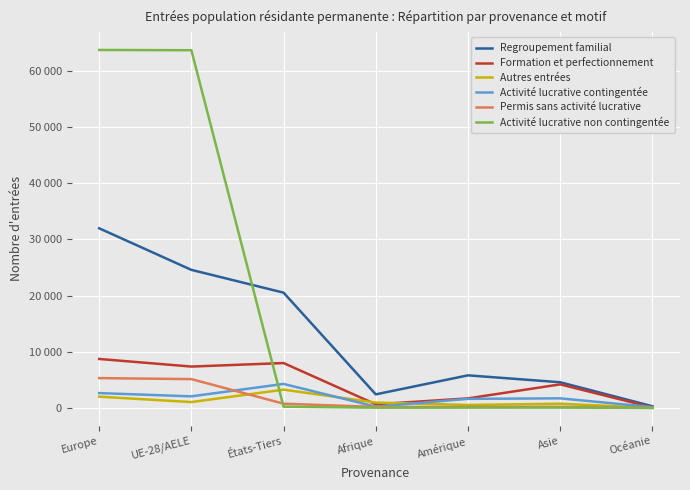

What is the total value across all series at Europe?

114297